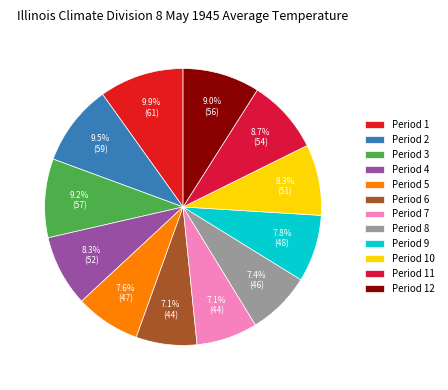

Which has a higher value, Period 4 or Period 12?

Period 12